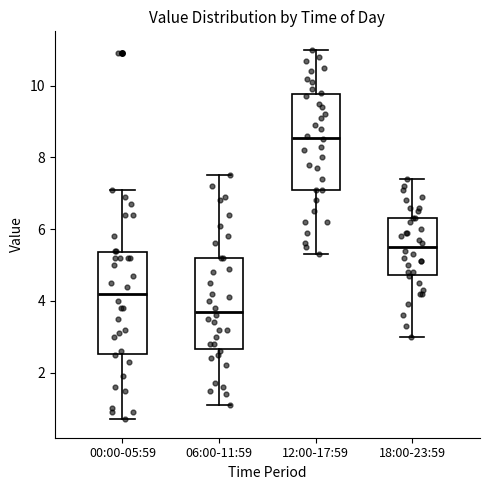

Reading left to right, transcribe this box plot: for each box, give where its median line is, the range the box spans, and where its two whiskers end, as read against the y-axis. The values are not printed on the chart, so give them approximately, as read against the axis.

00:00-05:59: median 4.2, box 2.6 to 5.4, whiskers 0.8 to 7.2
06:00-11:59: median 3.8, box 2.6 to 5.2, whiskers 1.2 to 7.6
12:00-17:59: median 8.6, box 7.2 to 9.8, whiskers 5.4 to 11.0
18:00-23:59: median 5.6, box 4.8 to 6.4, whiskers 3.0 to 7.4